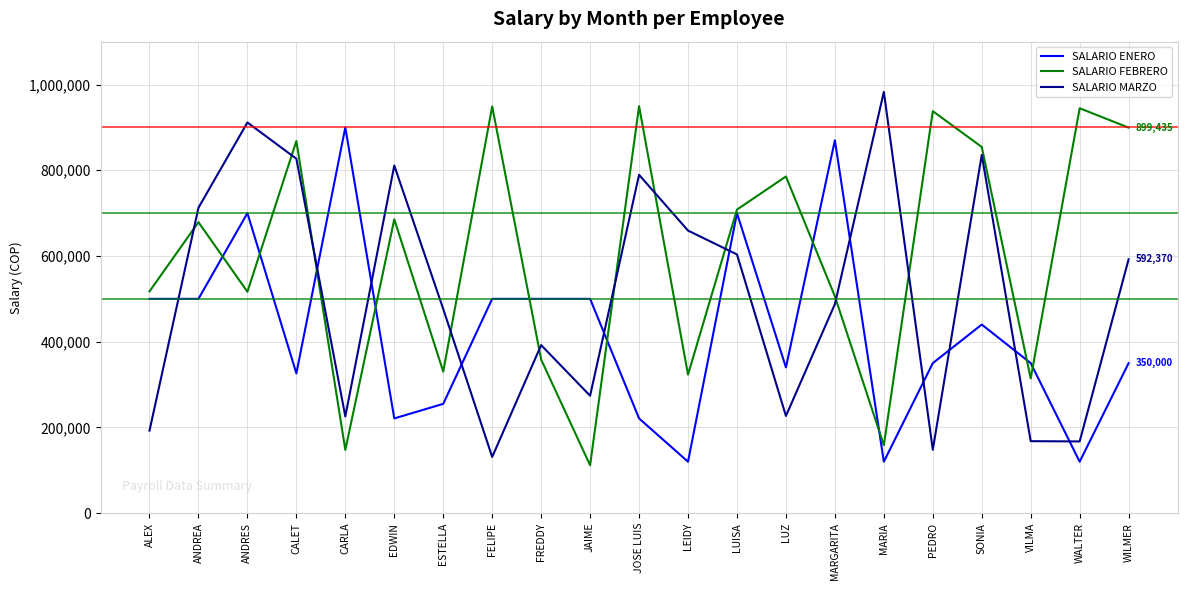

What is the minimum value for SALARIO MARZO?

131054